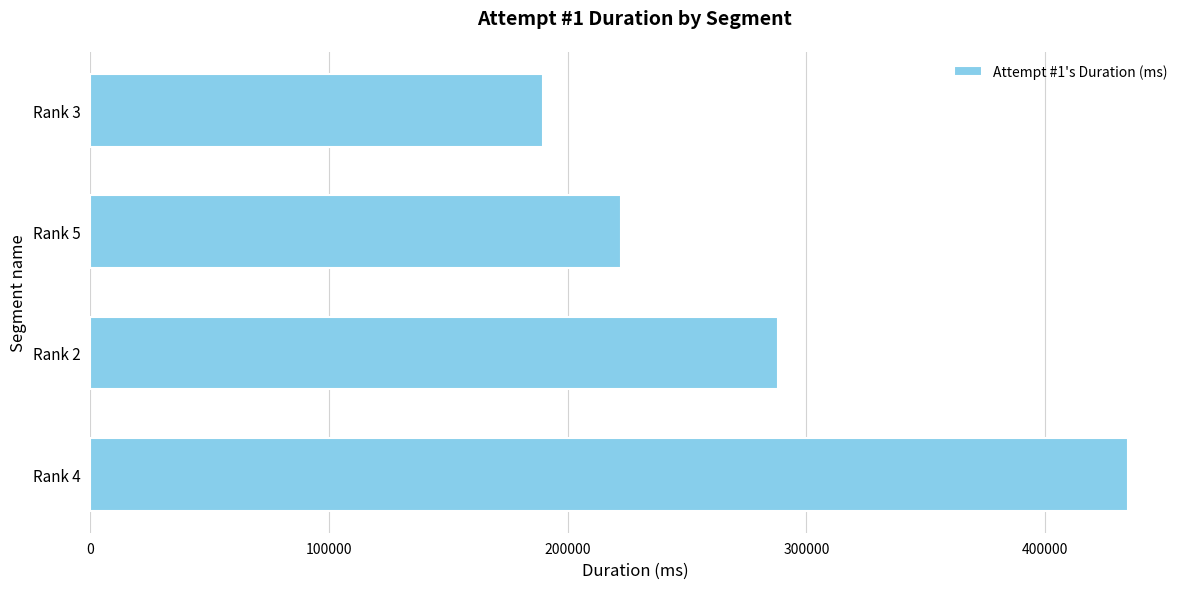

How many bars are there in total?

4